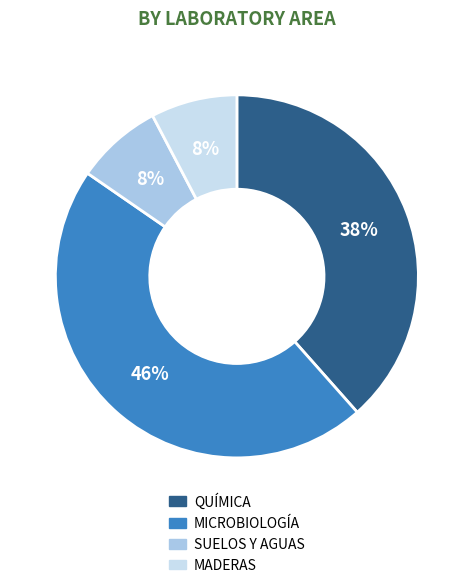

Count the number of slices in the pie.

4